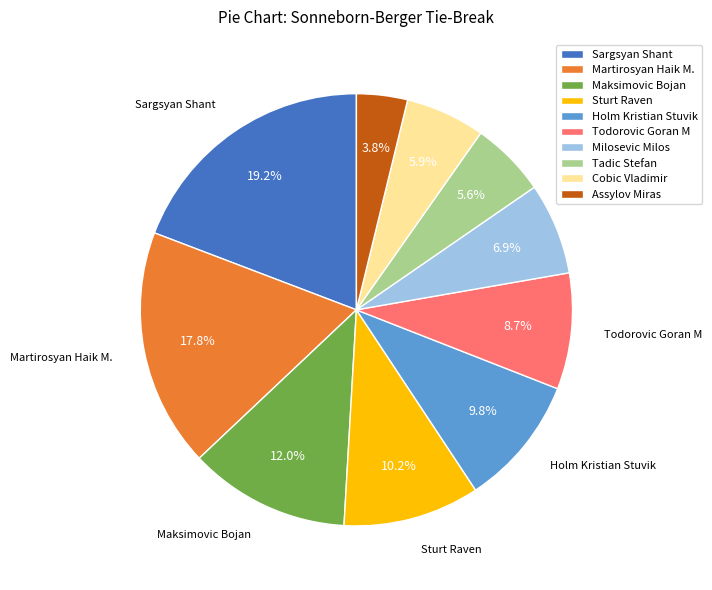

What percentage is the Martirosyan Haik M. slice, to the nearest percent?

18%